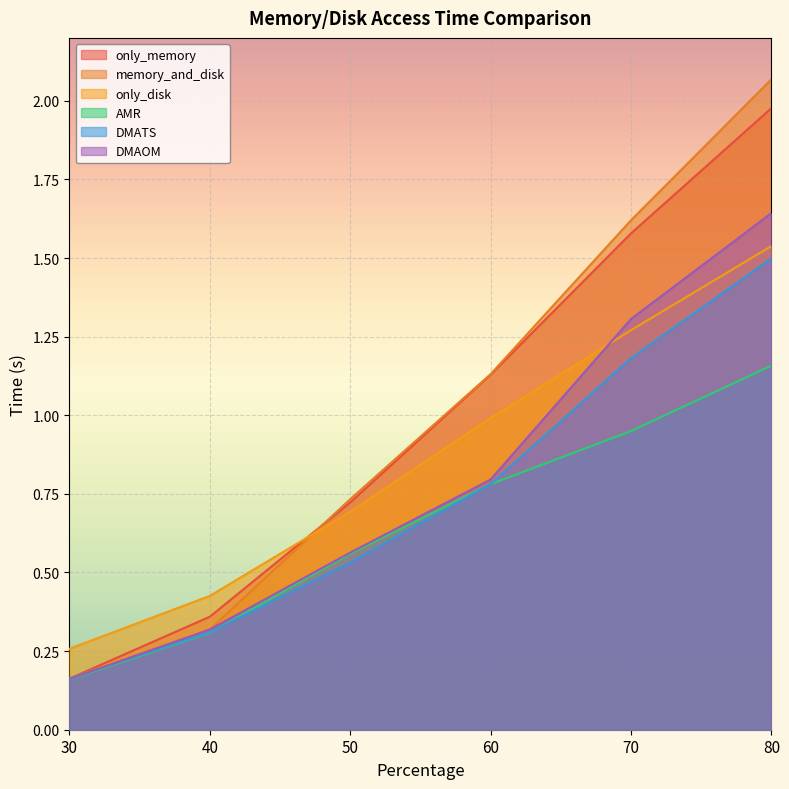

Reading right to left, extract all data points from this chart.

only_memory: 2.0	1.6	1.1	0.7	0.4	0.2
memory_and_disk: 2.1	1.6	1.1	0.7	0.3	0.2
only_disk: 1.5	1.3	1.0	0.7	0.4	0.3
AMR: 1.2	0.9	0.8	0.6	0.3	0.2
DMATS: 1.5	1.2	0.8	0.5	0.3	0.2
DMAOM: 1.6	1.3	0.8	0.6	0.3	0.2